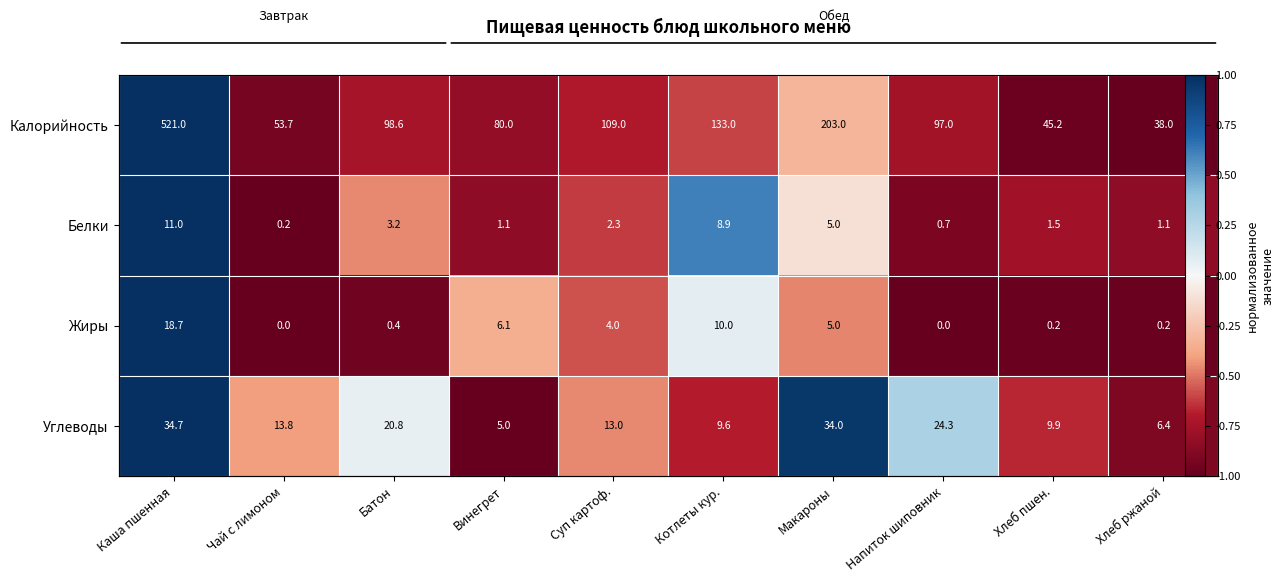

Where is Калорийность nearest to the value 0?

Макароны